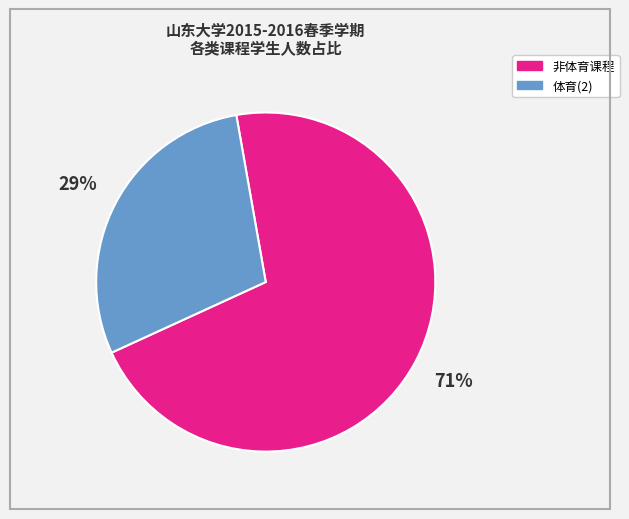

Is there a majority slice in this chart?

Yes